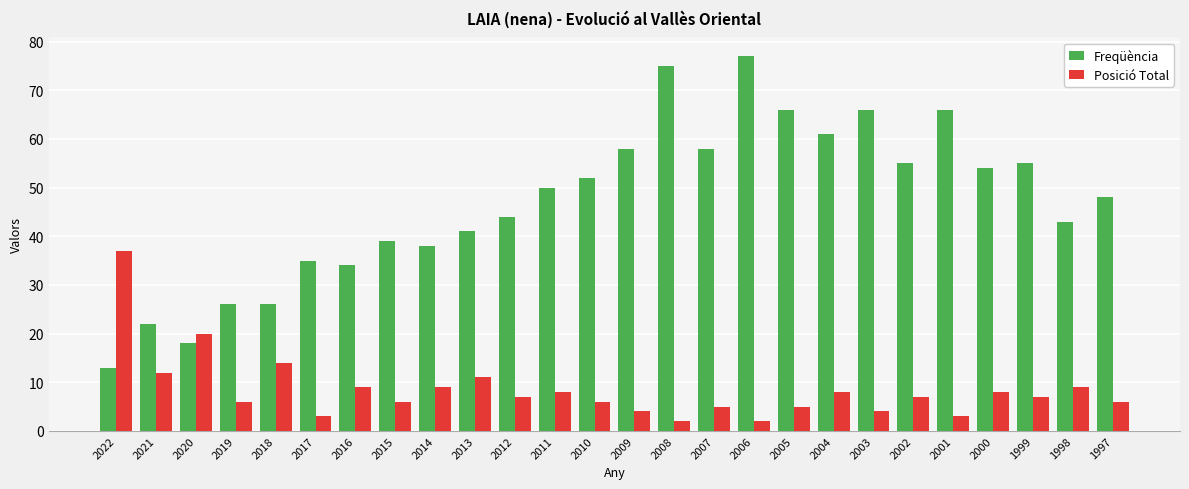

What is the spread (max minus min) of values at 1997?

42